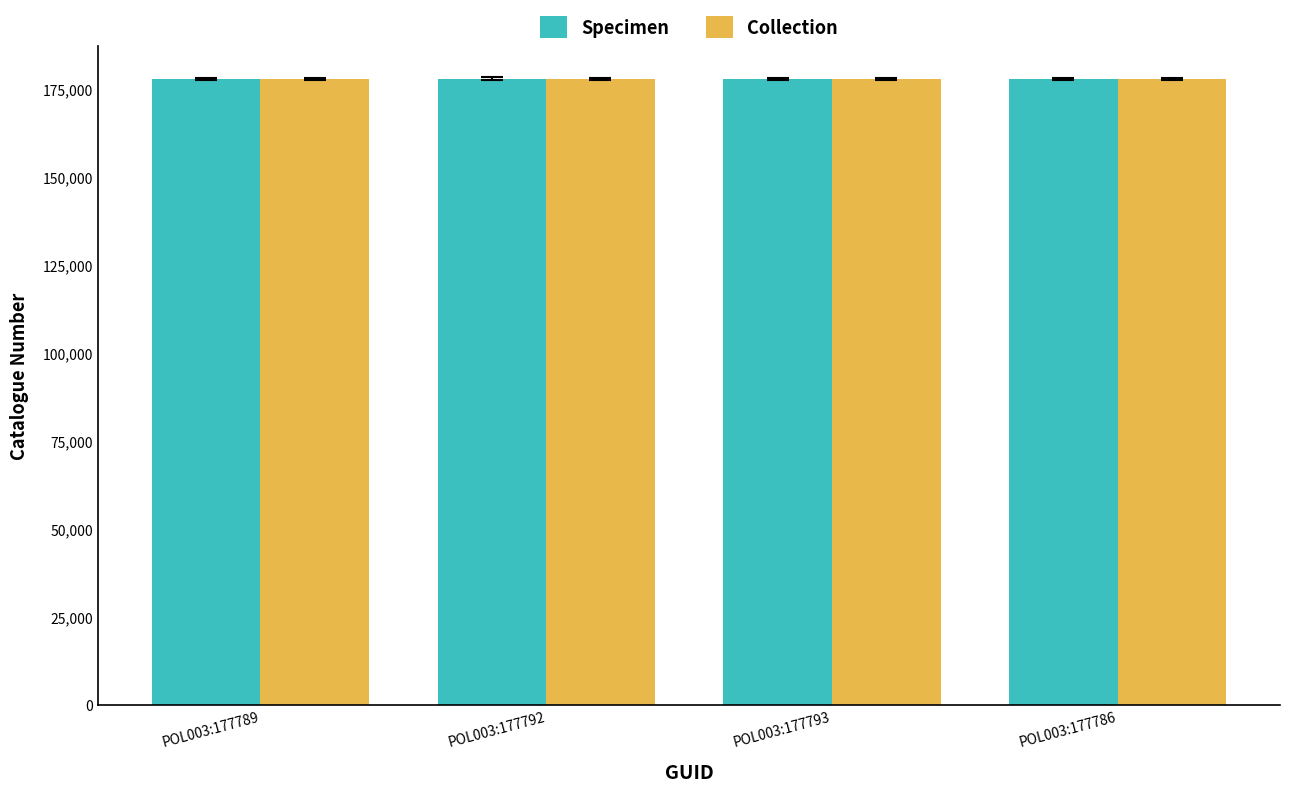

The value of Collection at POL003:177789 is 303991. True or false?

False